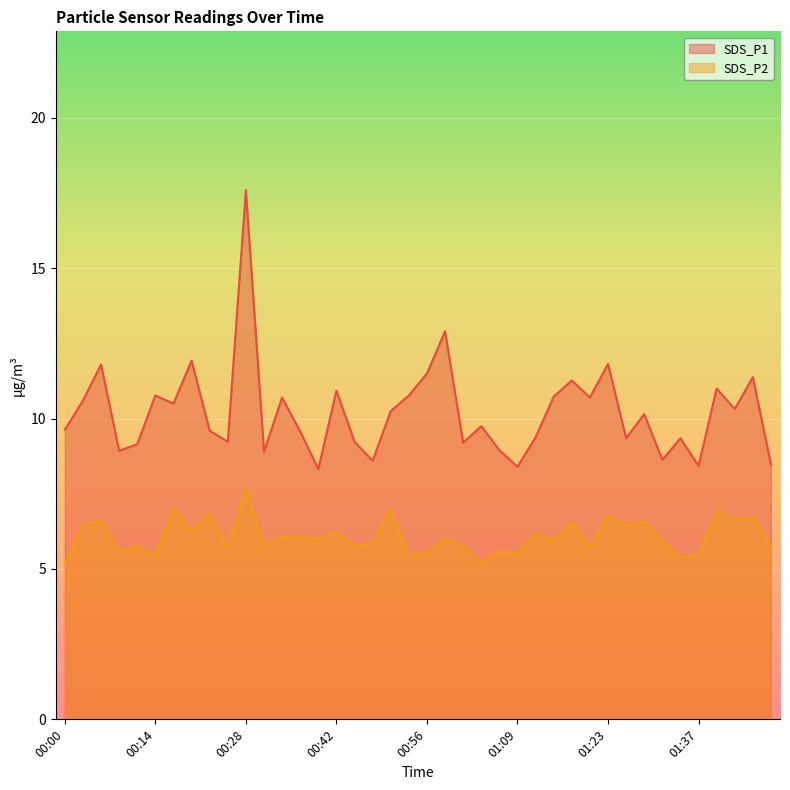

What is the label of the 39th point from the right?

00:03